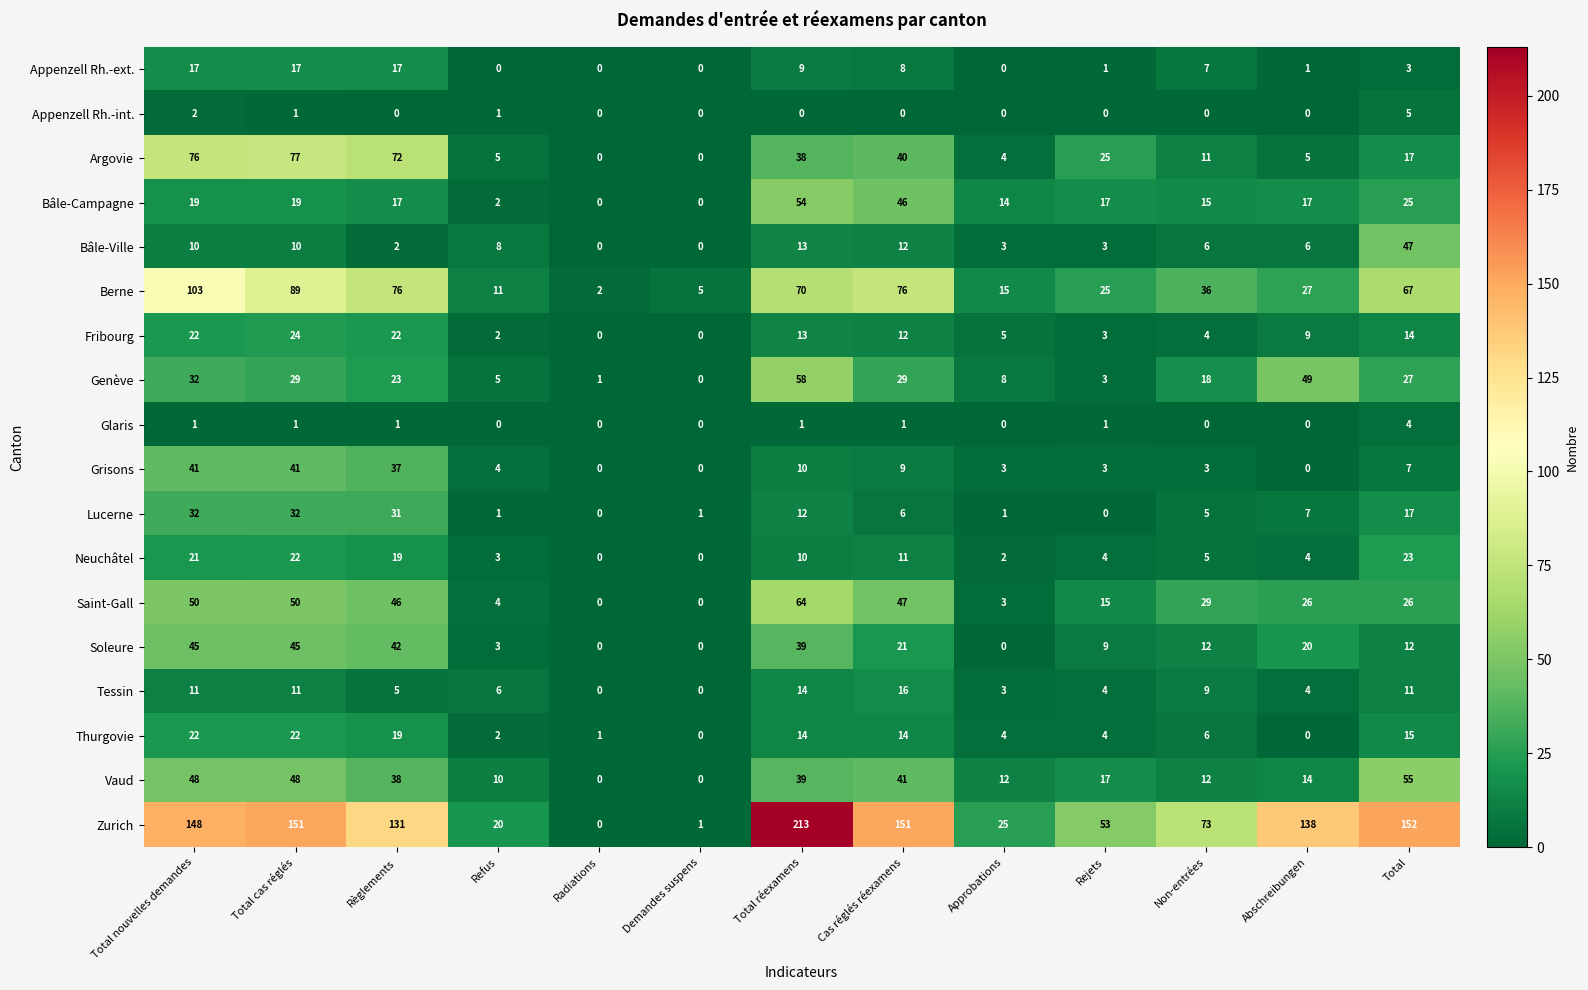

How many categories are shown in the chart?

13